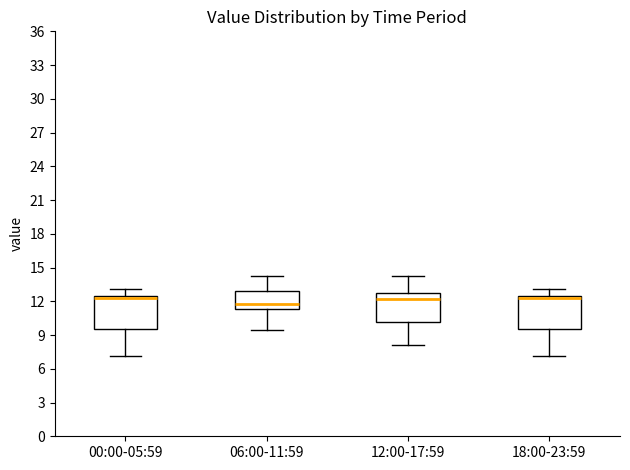

Reading left to right, transcribe this box plot: for each box, give where its median line is, the range the box spans, and where its two whiskers end, as read against the y-axis. The values are not printed on the chart, so give them approximately, as read against the axis.

00:00-05:59: median 12.5 (just below the box's upper edge), box 9.5 to 12.5, whiskers 7.0 to 13.0
06:00-11:59: median 12.0, box 11.5 to 13.0, whiskers 9.5 to 14.0
12:00-17:59: median 12.0, box 10.0 to 12.5, whiskers 8.0 to 14.0
18:00-23:59: median 12.5 (just below the box's upper edge), box 9.5 to 12.5, whiskers 7.0 to 13.0